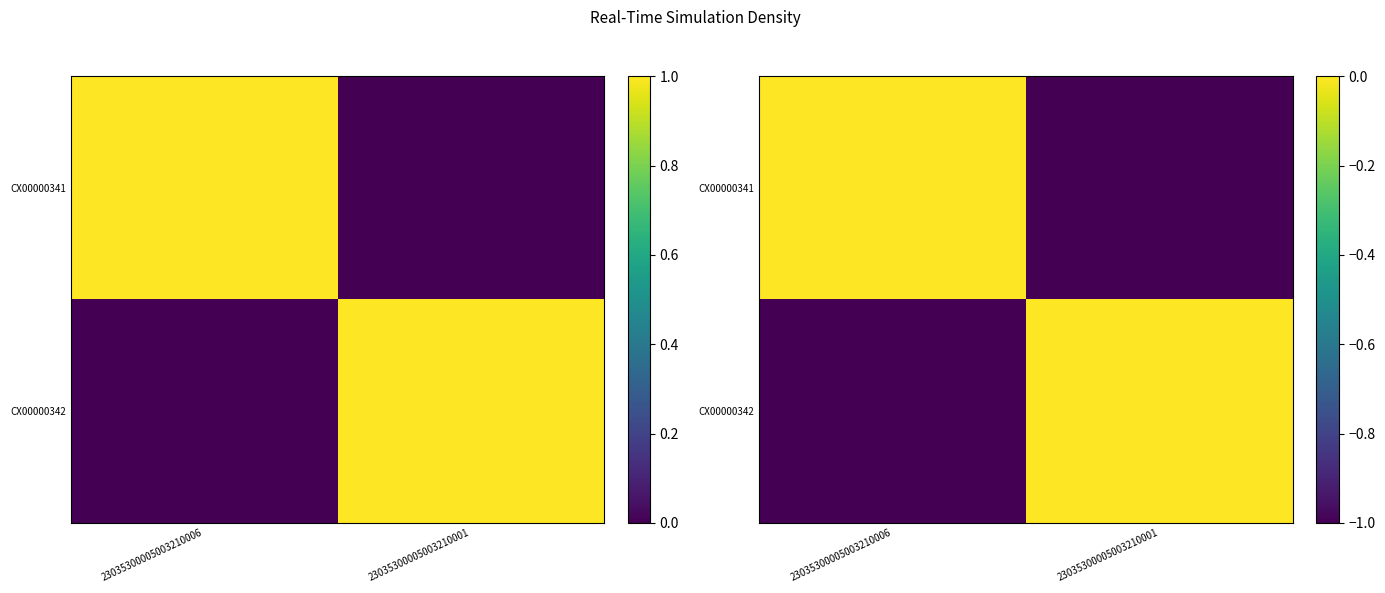

Is the value of CX00000342 at 23035300005003210001 greater than the value of CX00000341 at 23035300005003210001?

Yes